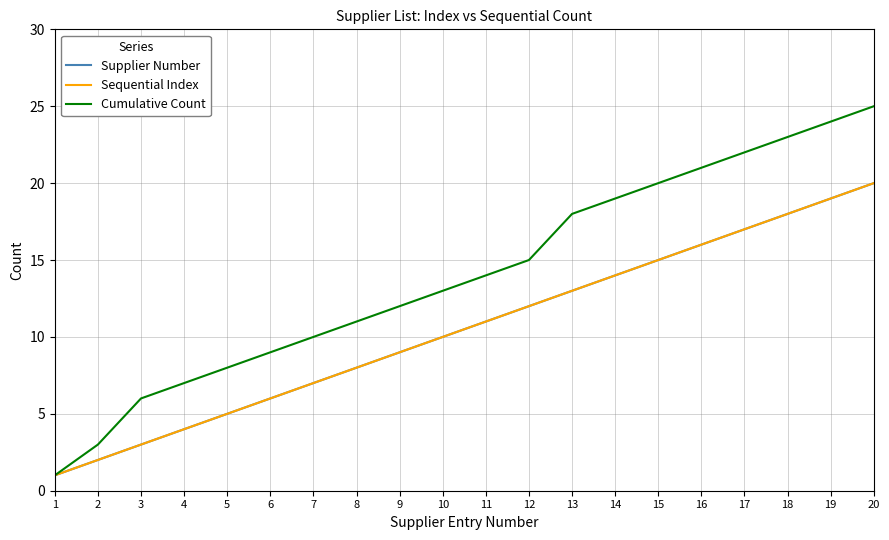

Rank the categories by Cumulative Count value from highest to lowest.

20, 19, 18, 17, 16, 15, 14, 13, 12, 11, 10, 9, 8, 7, 6, 5, 4, 3, 2, 1